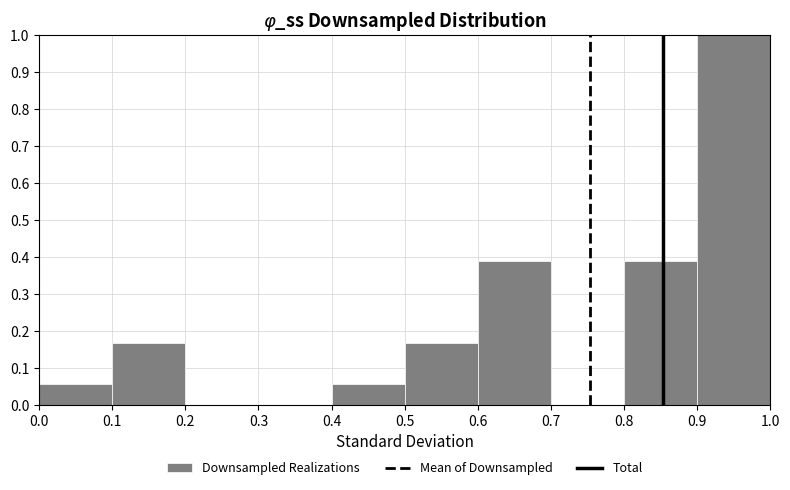

Reading left to right, transcribe this chart: for each bar, give the range it covers on the x-axis and its height. The values are not printed on the chart, so give them approximately, as read against the axis.

0.0 to 0.1: 0.06
0.1 to 0.2: 0.17
0.2 to 0.3: 0
0.3 to 0.4: 0
0.4 to 0.5: 0.06
0.5 to 0.6: 0.17
0.6 to 0.7: 0.39
0.7 to 0.8: 0
0.8 to 0.9: 0.39
0.9 to 1.0: 1.00